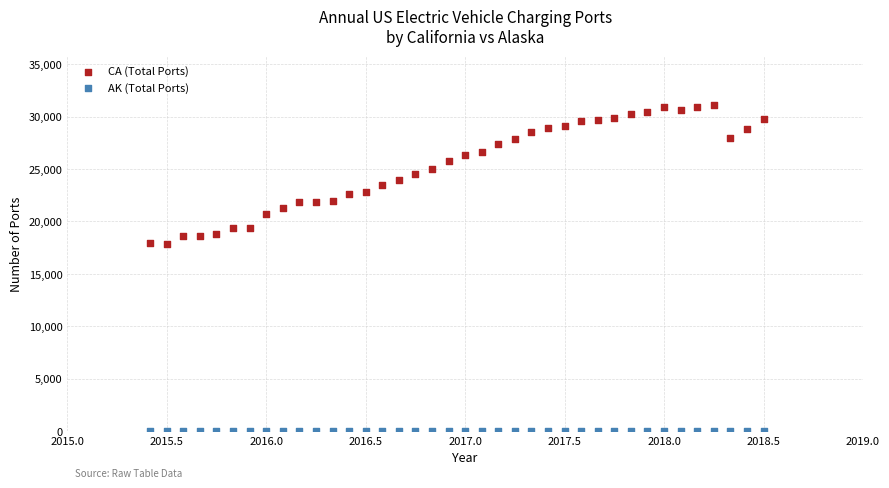

Which series has the largest Y range (max minus min)?

CA (Total Ports)